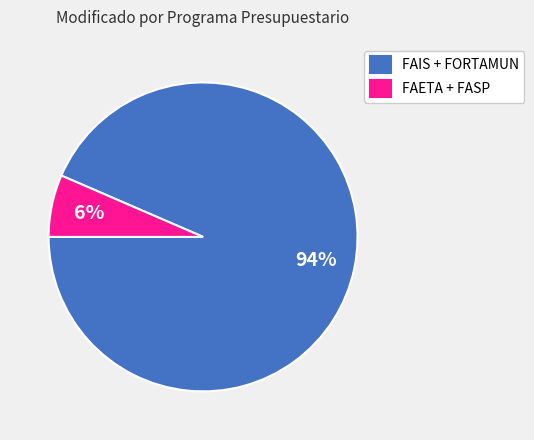

To the nearest percent, what is the average slice percentage?

50%